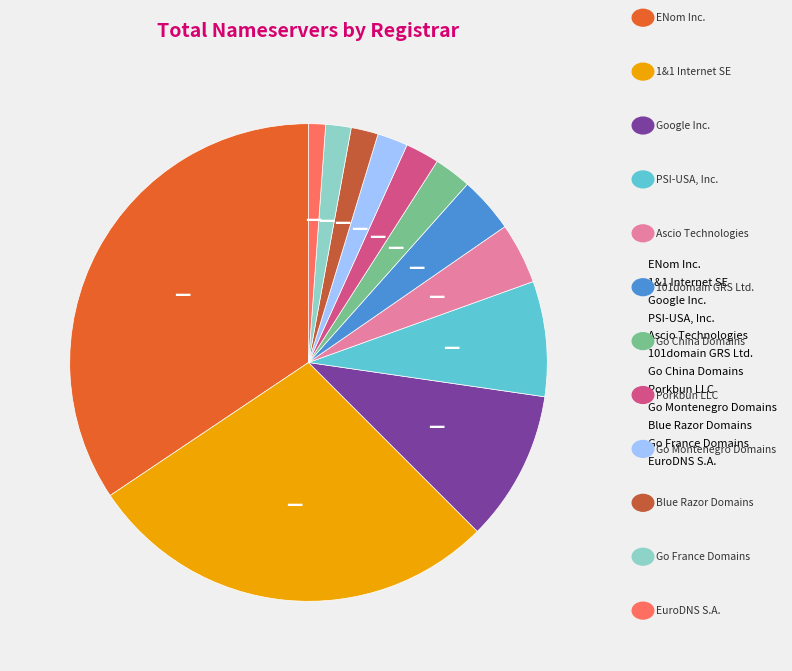

The EuroDNS S.A. slice represents 14% of the pie. True or false?

False